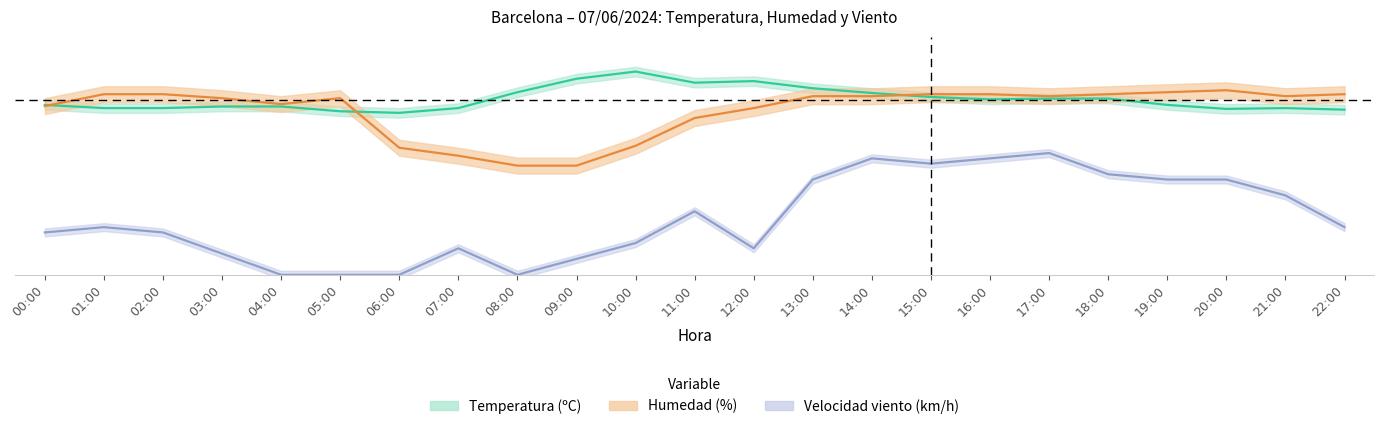

How many data points in Velocidad del viento (km/h) are less than 6?

11